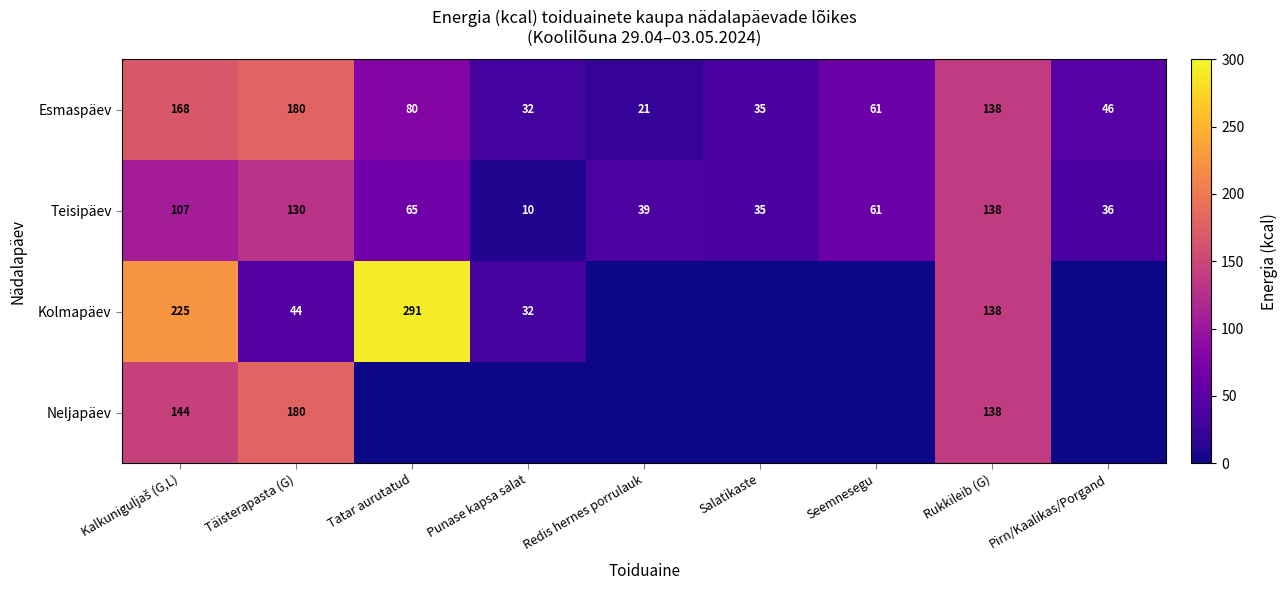

What value does the Teisipäev series have at Rukkileib (G), to the nearest 5?

140